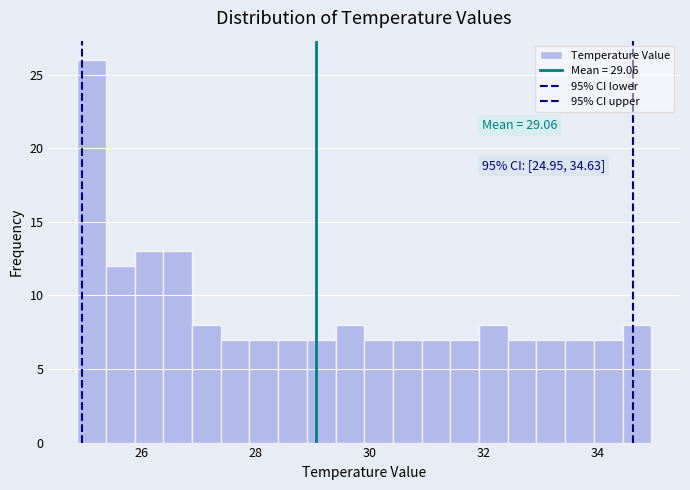

Around what value on the x-axis is the tallest bar? Give the approximate position of its centre, as read against the axis.

25.2